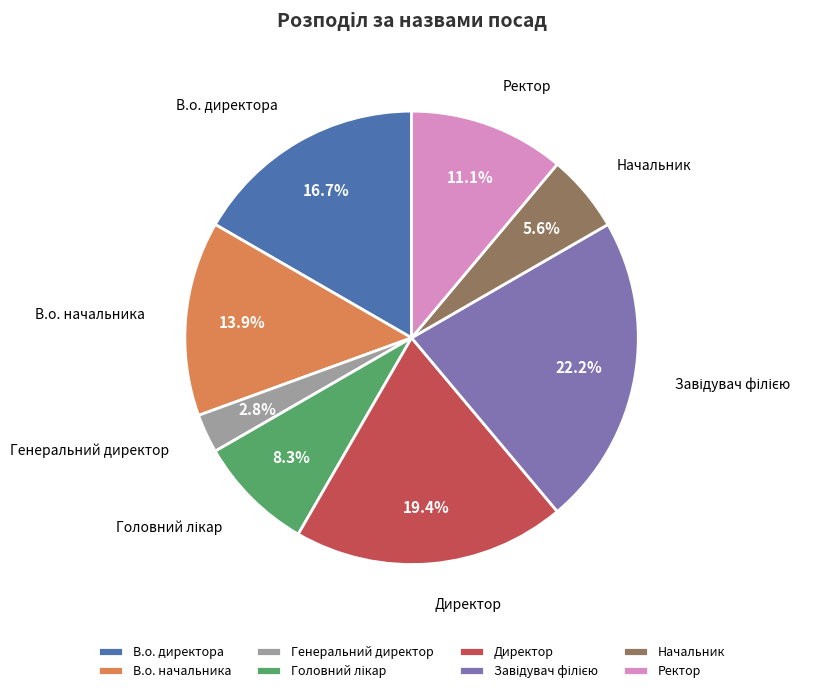

Is it true that Ректор is 11% of the pie?

True